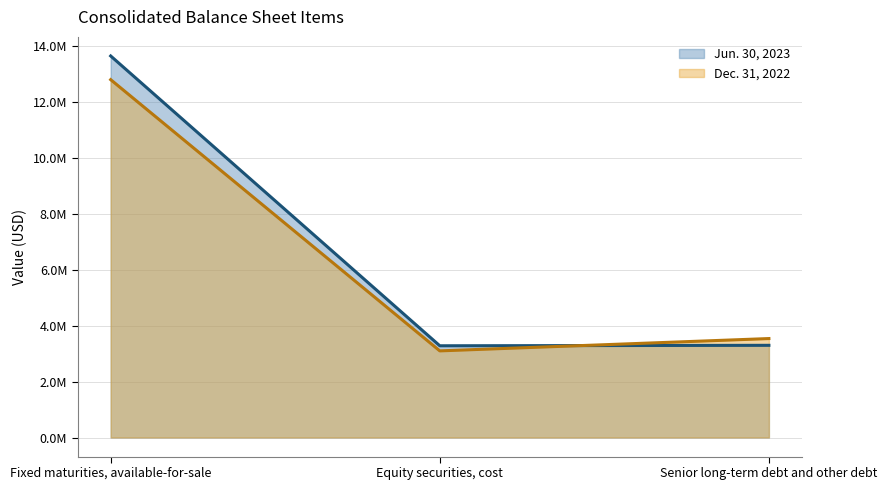

What is the sum of the Jun. 30, 2023 values at Senior long-term debt and other debt and Fixed maturities, available-for-sale?

16952557